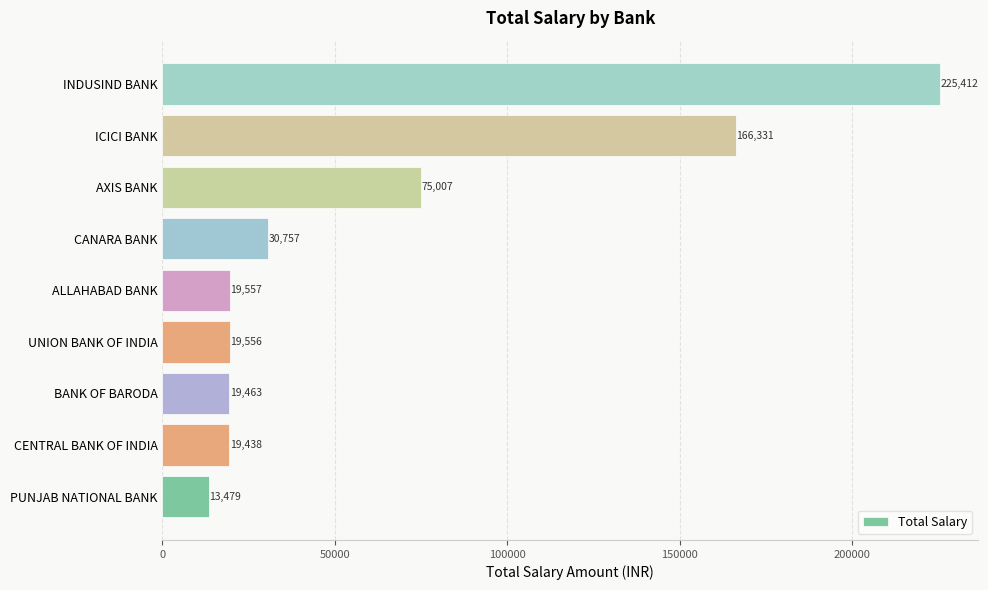

What is the difference between the maximum and minimum values?

211933